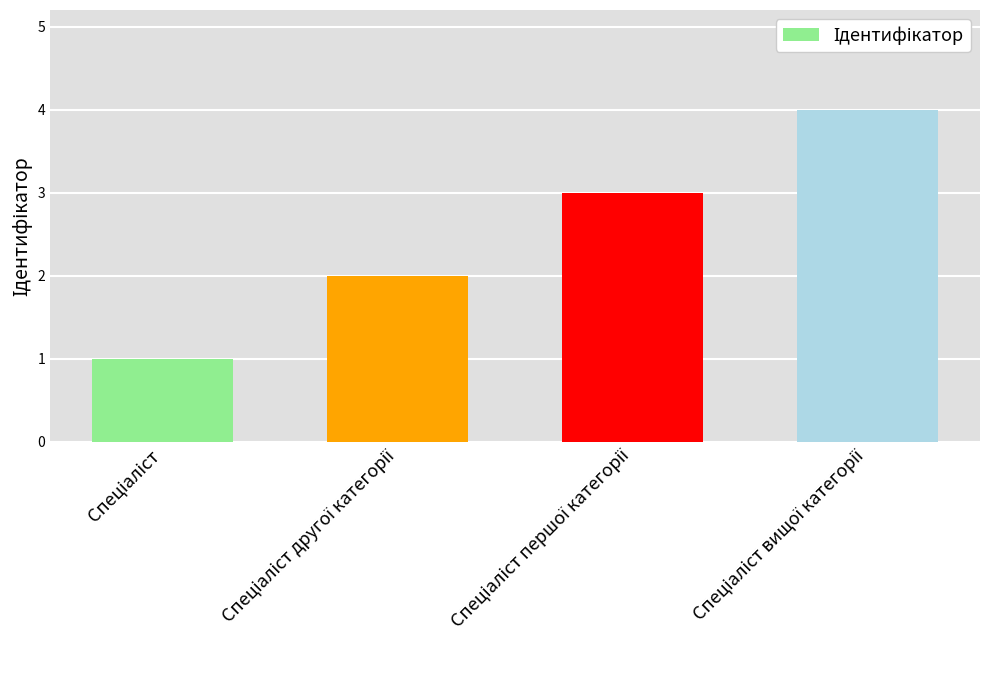

What is the value of the 4th bar from the left?

4